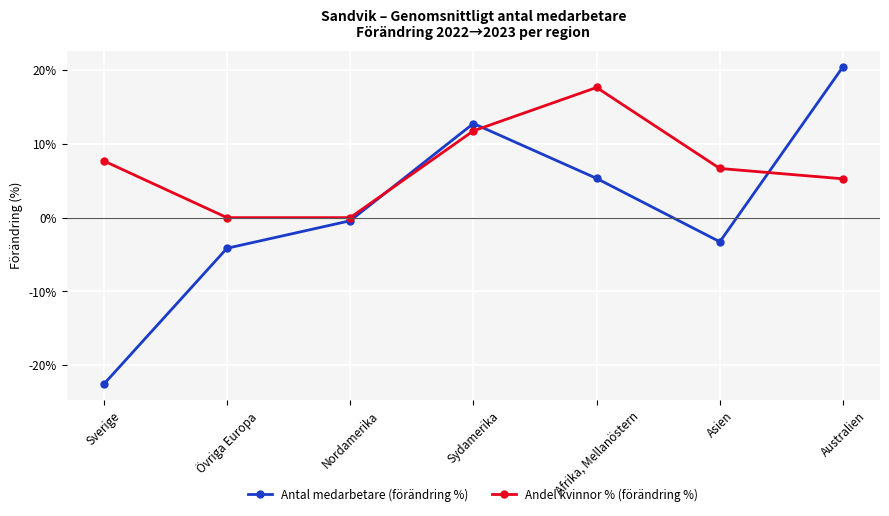

Does the chart display data point markers on the line(s)?

Yes